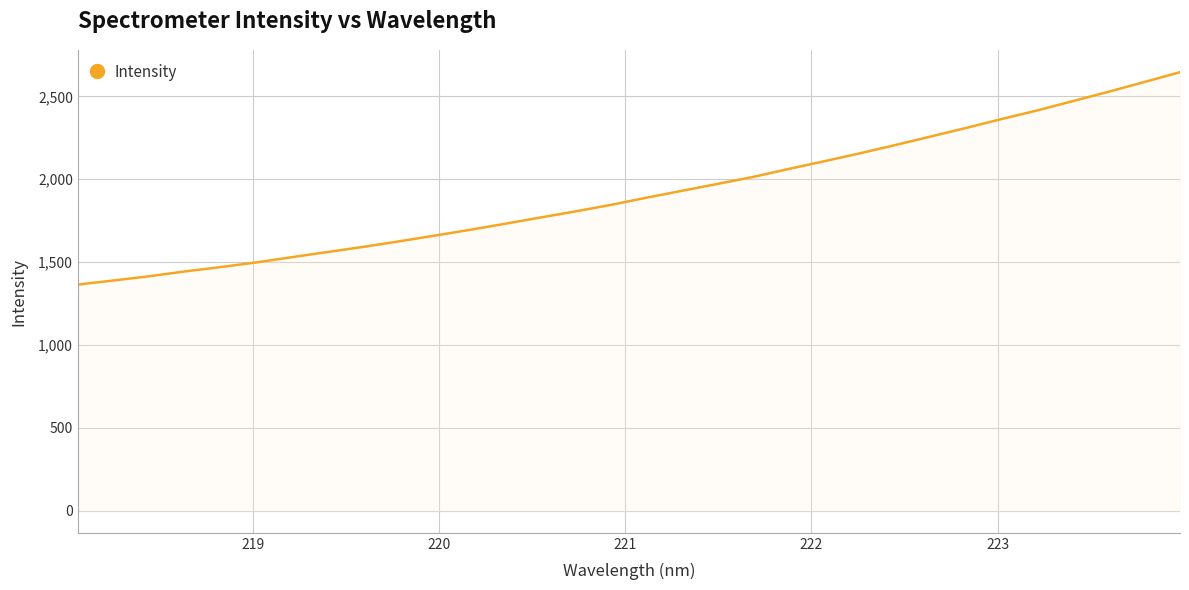

What is the maximum value shown in the chart?

2645.8